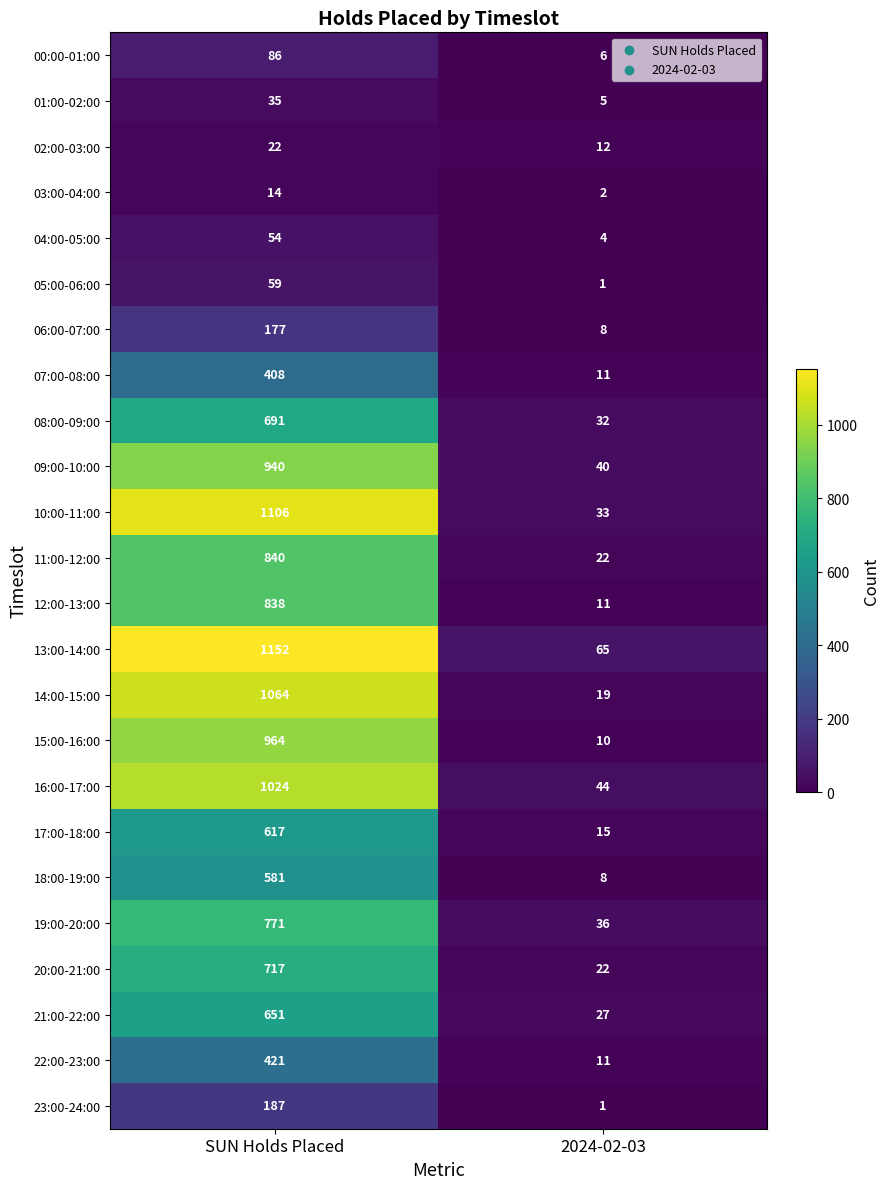

True or false: 18:00-19:00 has a value of 581 at SUN Holds Placed.

True